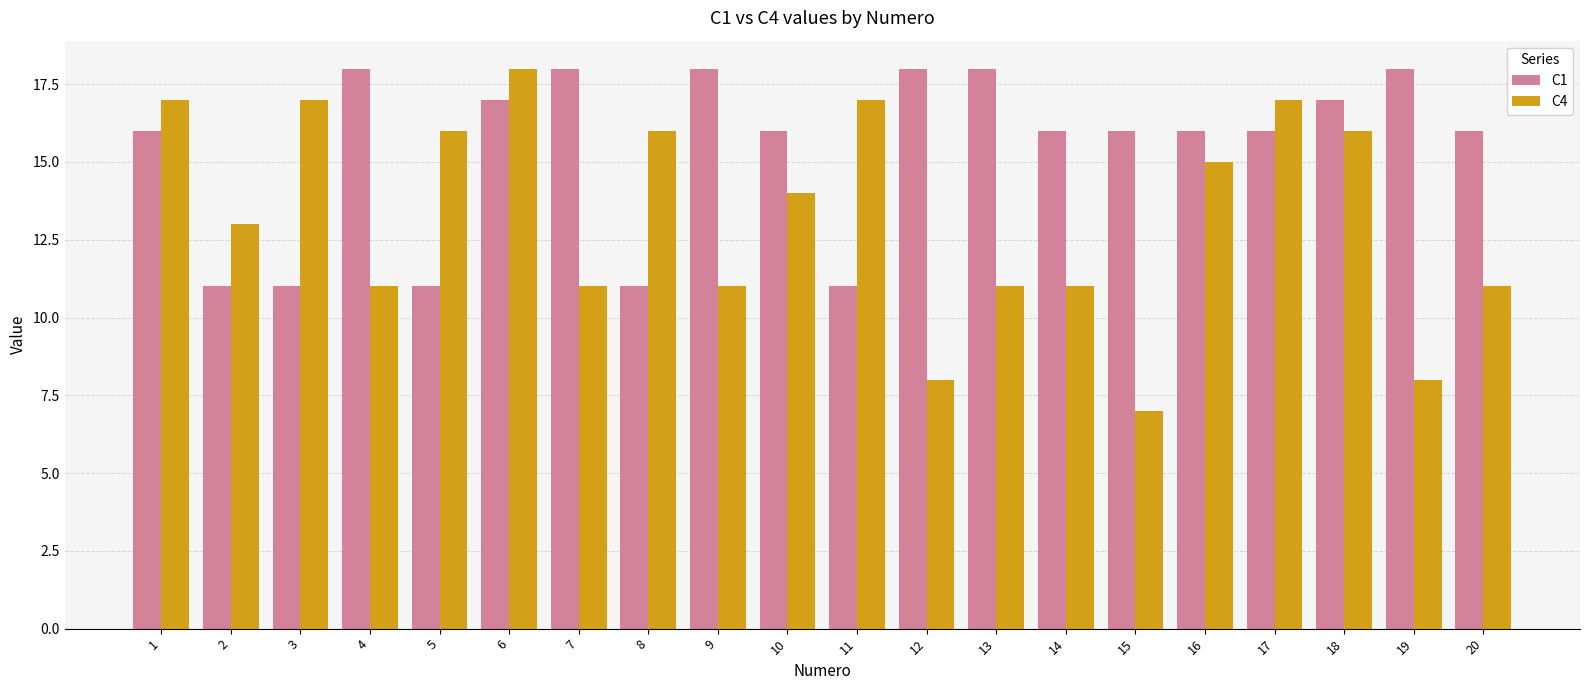

What is the sum of all C4 values?

265